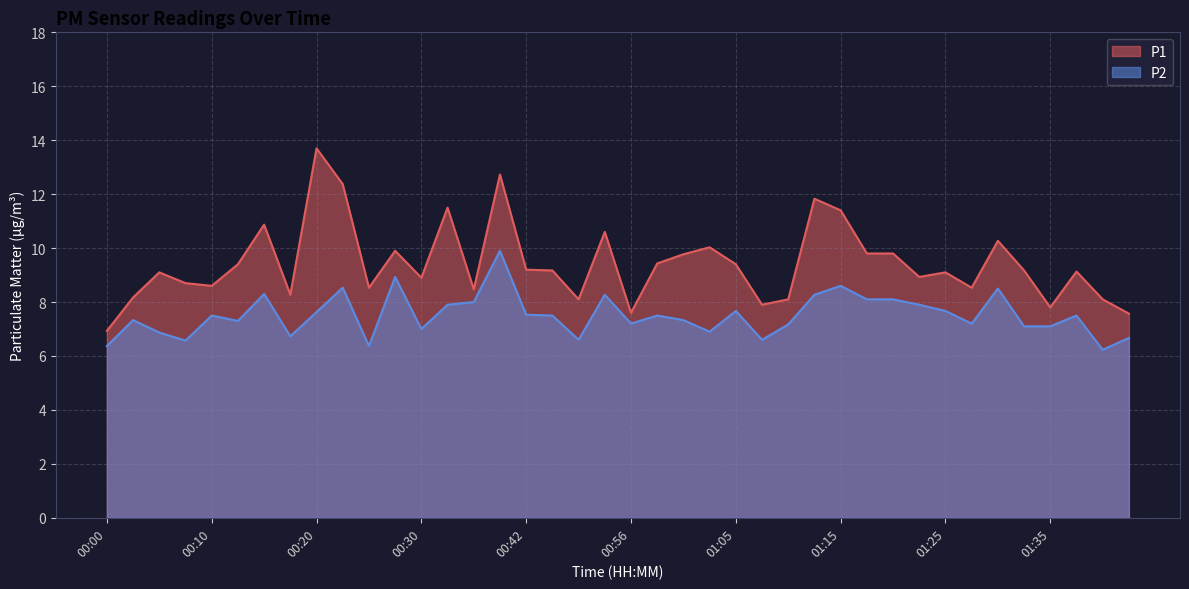

Reading left to right, transcribe all the data shown in this chart.

P1: 6.9	8.2	9.1	8.7	8.6	9.4	10.9	8.3	13.7	12.4	8.5	9.9	8.9	11.5	8.5	12.7	9.2	9.2	8.1	10.6	7.6	9.4	9.8	10.0	9.4	7.9	8.1	11.8	11.4	9.8	9.8	8.9	9.1	8.5	10.3	9.2	7.8	9.1	8.1	7.6
P2: 6.4	7.3	6.9	6.6	7.5	7.3	8.3	6.7	7.6	8.5	6.4	8.9	7.0	7.9	8.0	9.9	7.5	7.5	6.6	8.3	7.2	7.5	7.3	6.9	7.7	6.6	7.2	8.3	8.6	8.1	8.1	7.9	7.7	7.2	8.5	7.1	7.1	7.5	6.2	6.7